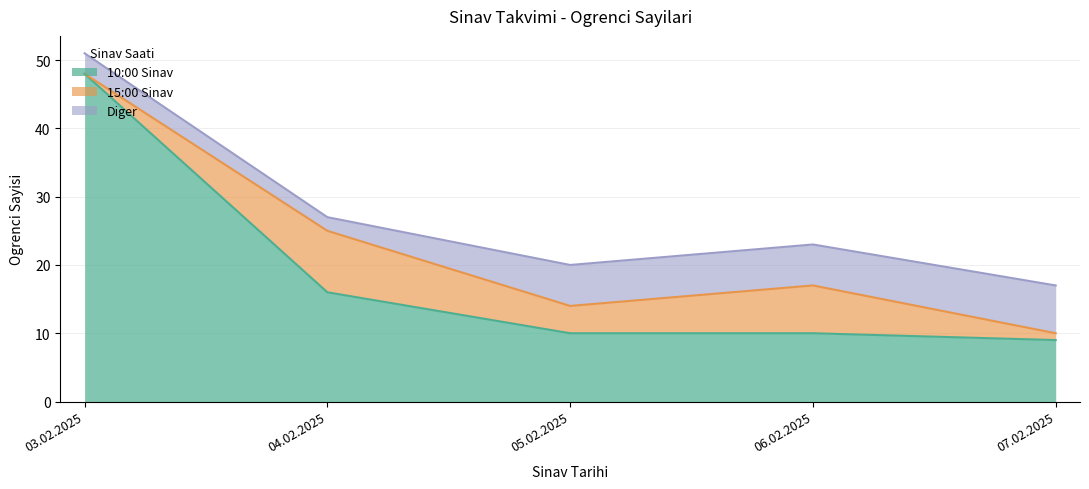

True or false: Diger has a value of 1 at 05.02.2025.

False